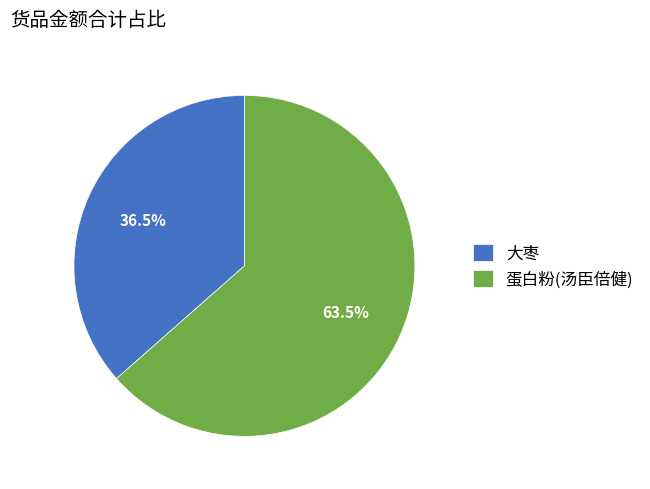

Which slice is the largest?

蛋白粉(汤臣倍健)